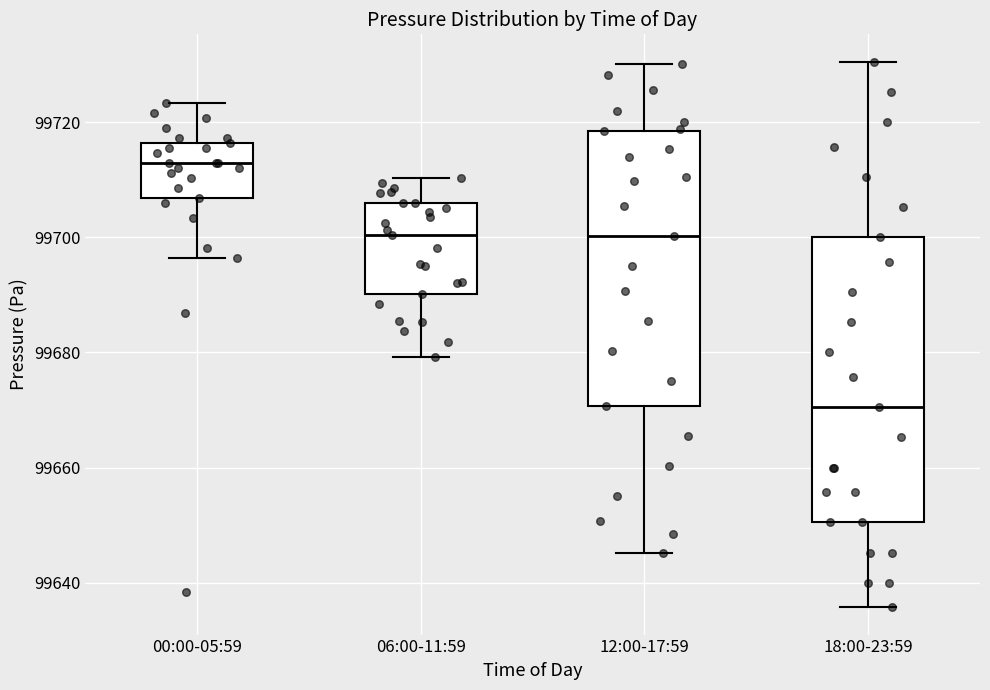

Which box's median line is the highest?

00:00-05:59